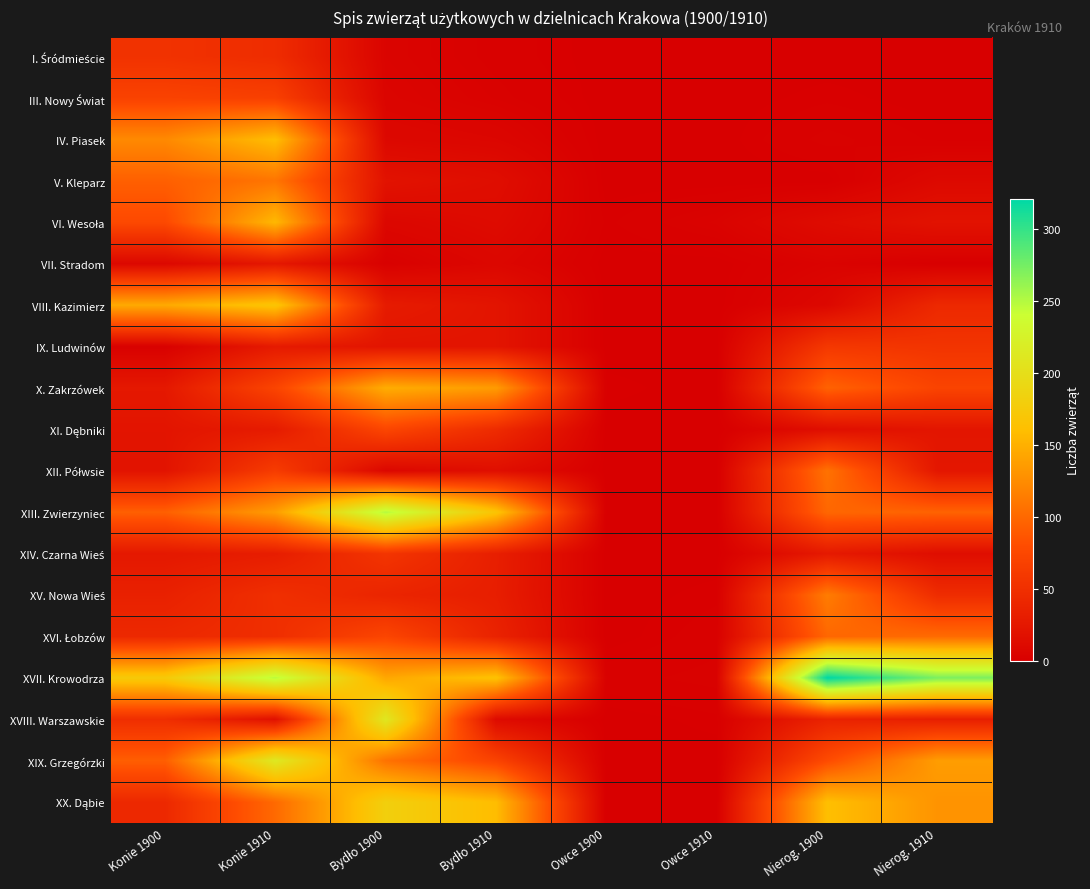

How many data points does each series have?

8